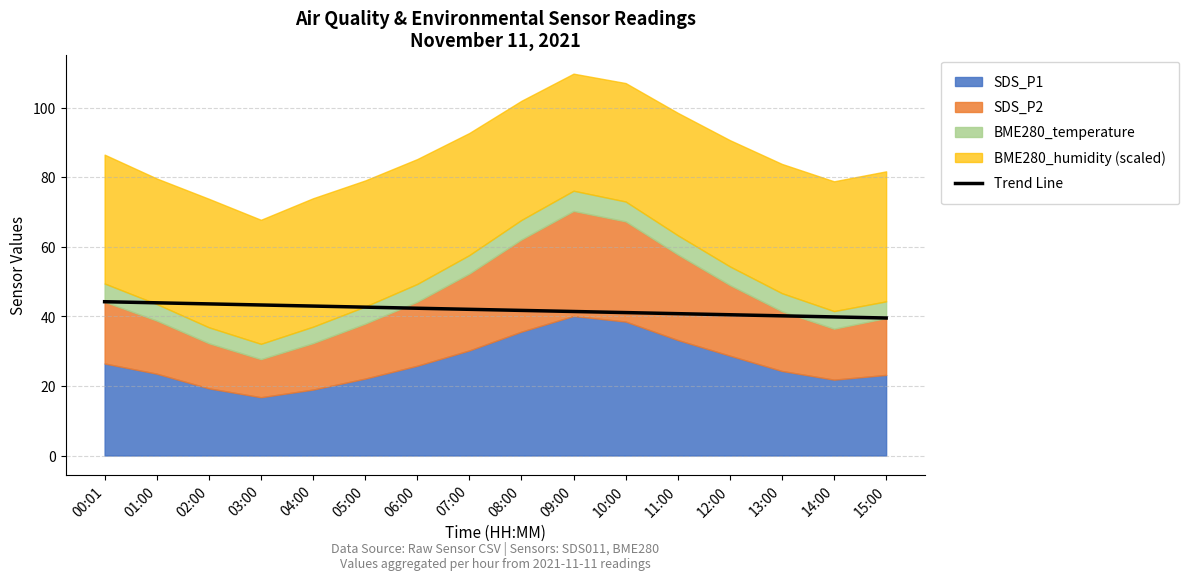

Reading left to right, what are all the values shown in this chart?

00:01=44.2	01:00=43.9	02:00=43.6	03:00=43.3	04:00=43.0	05:00=42.6	06:00=42.3	07:00=42.0	08:00=41.7	09:00=41.4	10:00=41.1	11:00=40.8	12:00=40.5	13:00=40.1	14:00=39.8	15:00=39.5